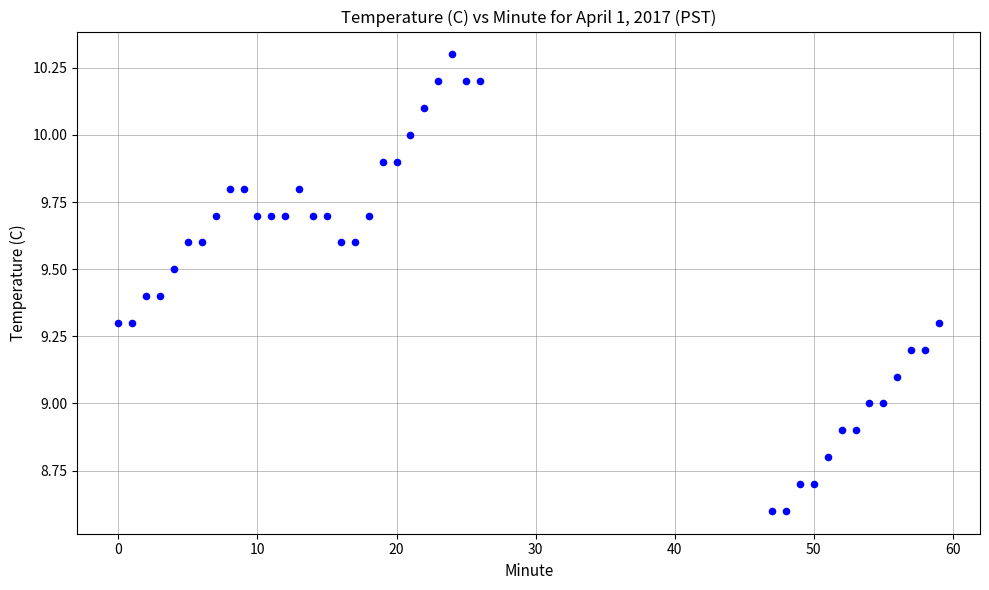

What is the range of X values (max minus min)?

59.0